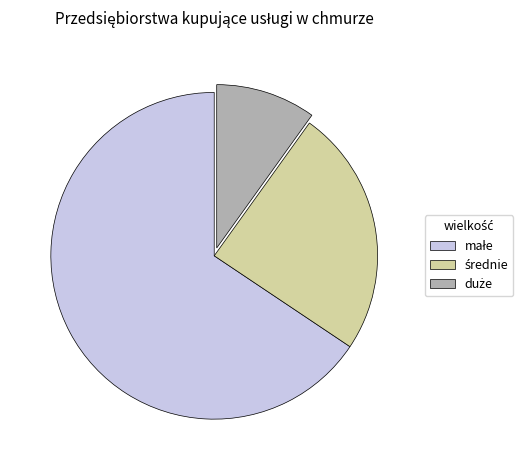

Does any single category account for the majority?

Yes